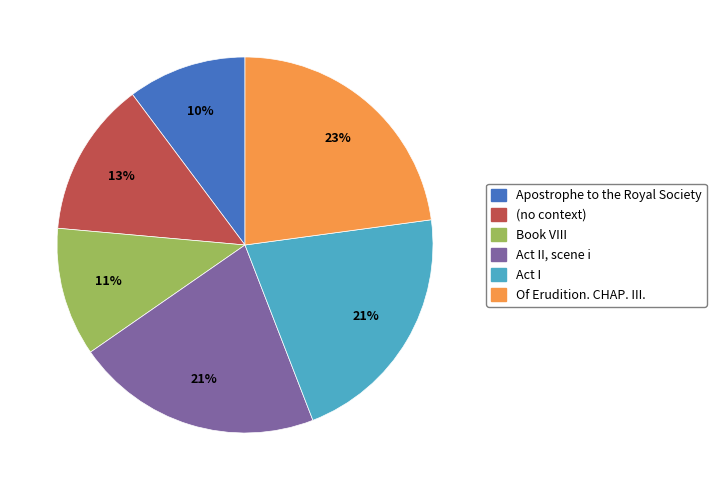

To the nearest percent, what is the average slice percentage?

17%